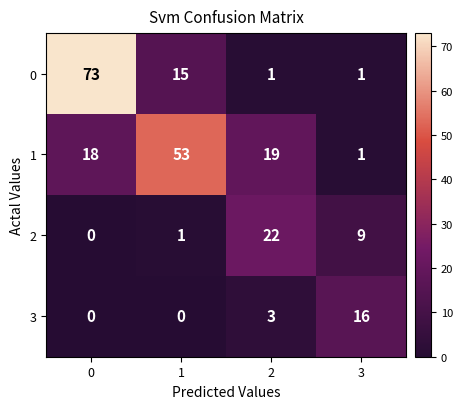

Reading left to right, extract all data points from this chart.

0: 73	15	1	1
1: 18	53	19	1
2: 0	1	22	9
3: 0	0	3	16